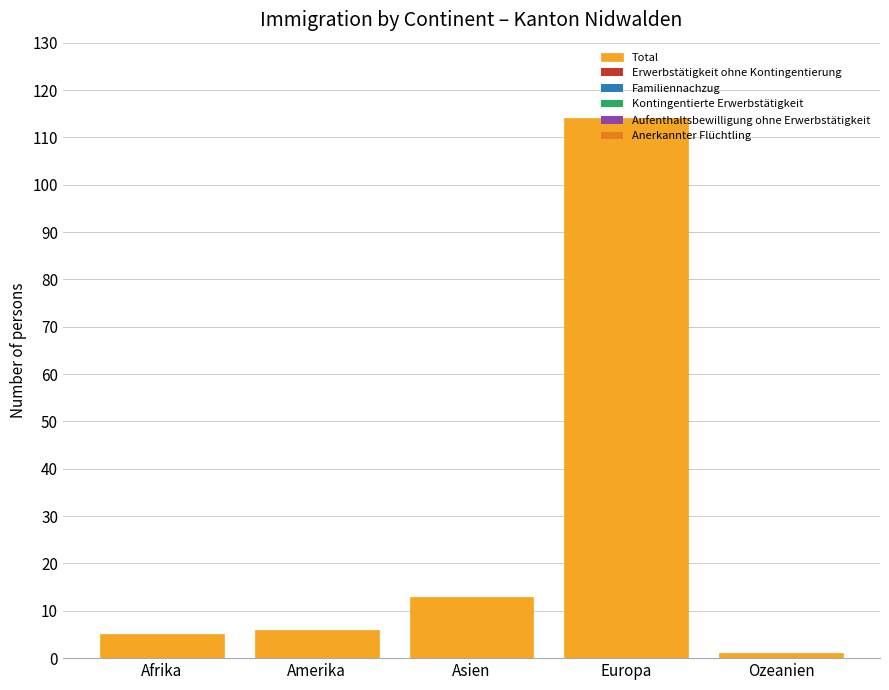

What is the difference between the second highest and minimum values?

12